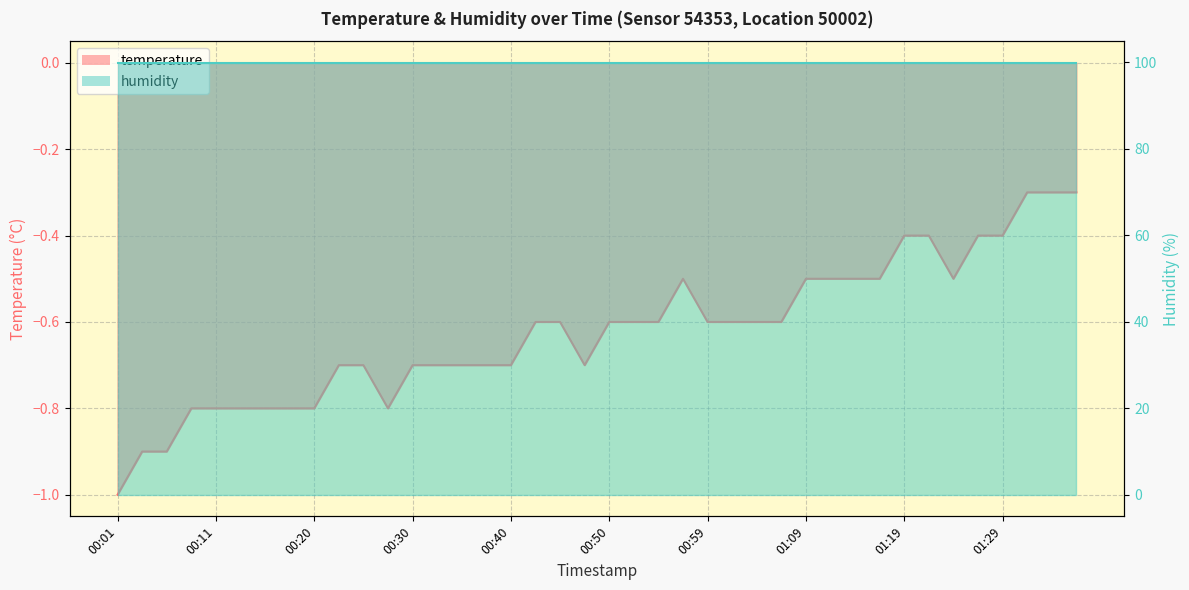

What is the value of the 12th point from the left?

-0.8